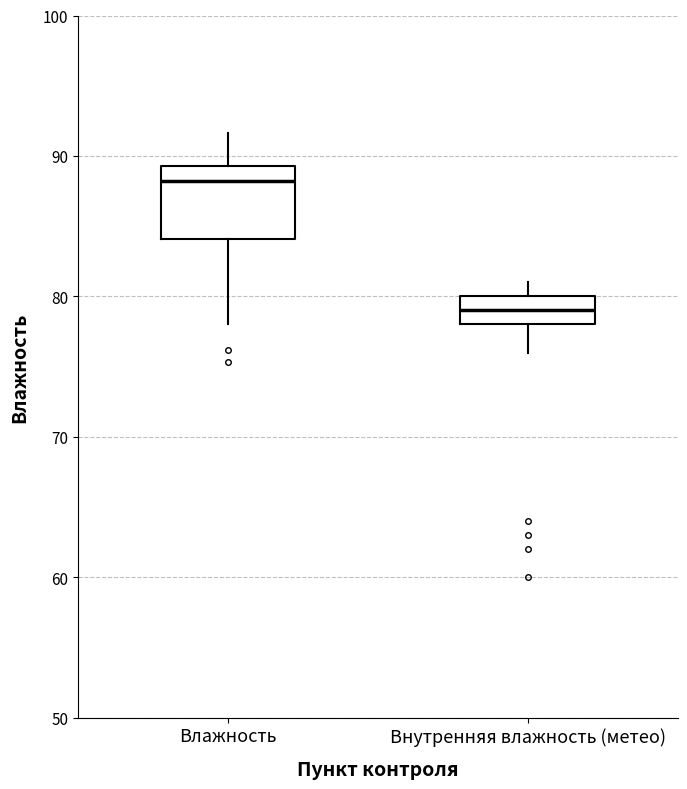

Reading left to right, read every box against the y-axis: the position of its median line, the range the box covers, and the ends of its whiskers. The values are not printed on the chart, so give them approximately, as read against the axis.

Влажность: median 88, box 84 to 89, whiskers 78 to 92
Внутренняя влажность (метео): median 79, box 78 to 80, whiskers 76 to 81